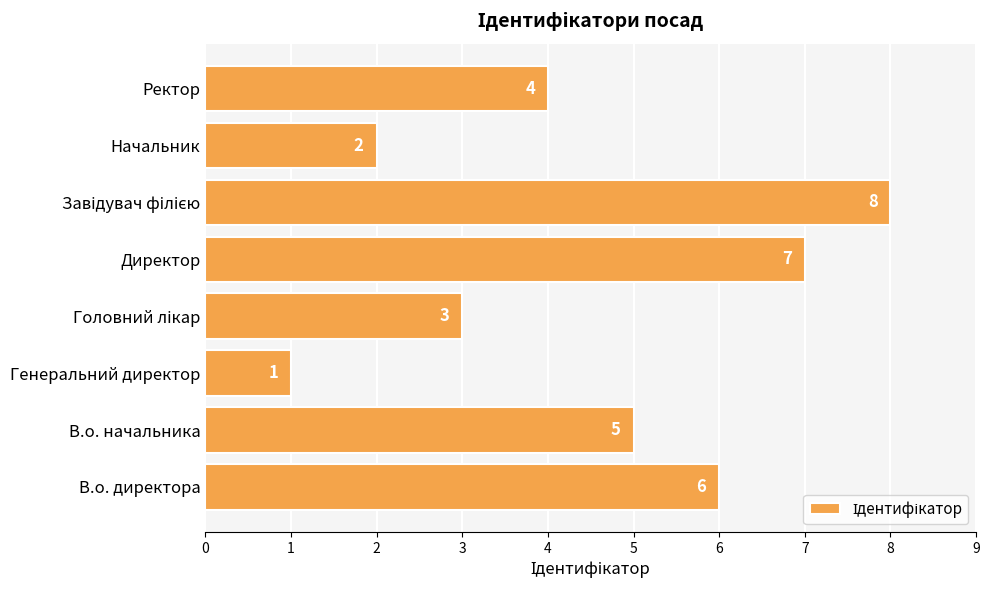

What is the difference between the maximum and minimum values?

7